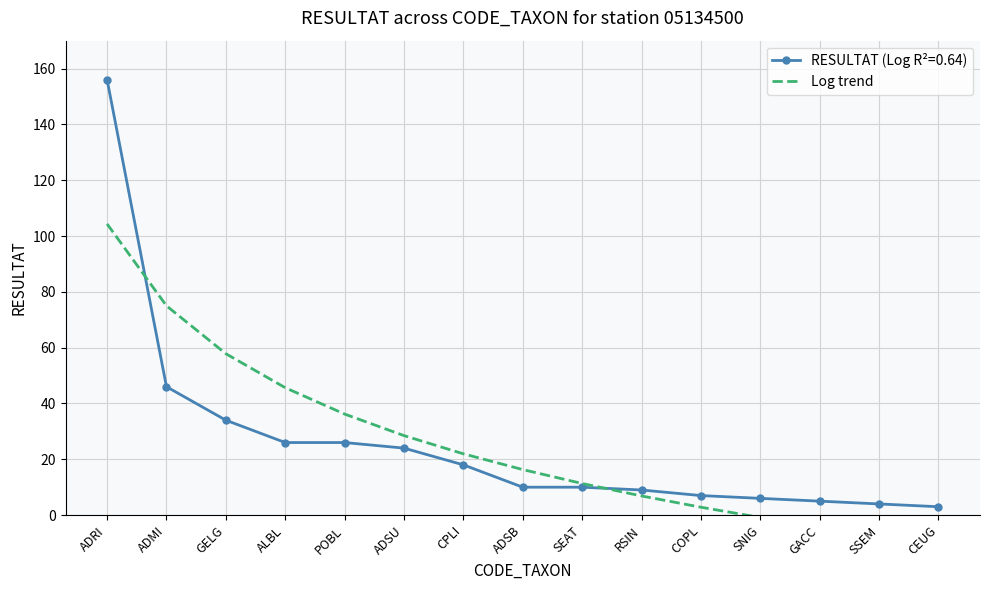

At which category does the chart reach its minimum across all series?

CEUG